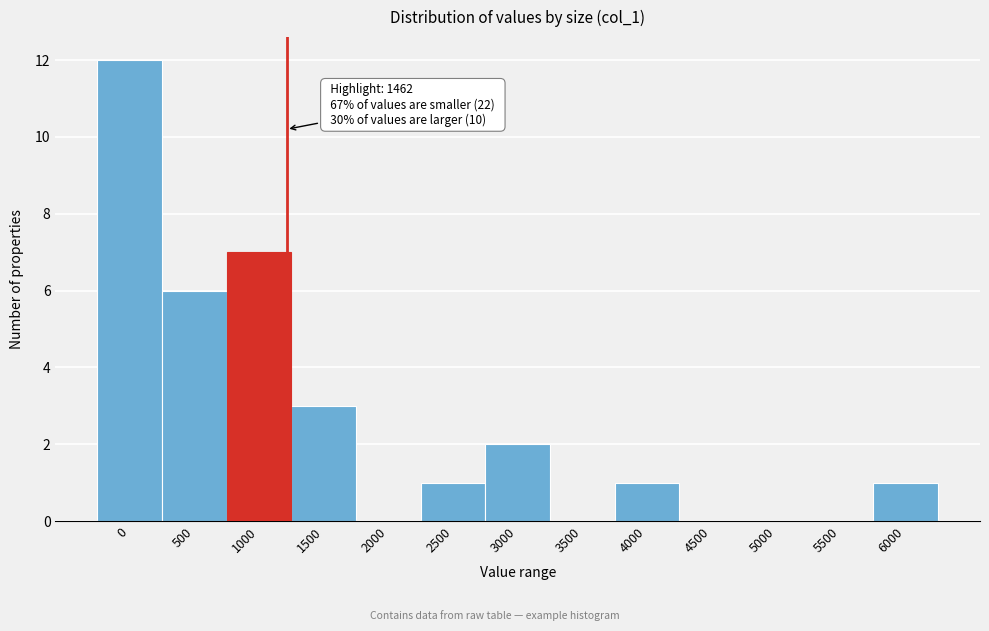

Reading left to right, transcribe all the data shown in this chart.

0=12	500=6	1000=7	1500=3	2000=0	2500=1	3000=2	3500=0	4000=1	4500=0	5000=0	5500=0	6000=1